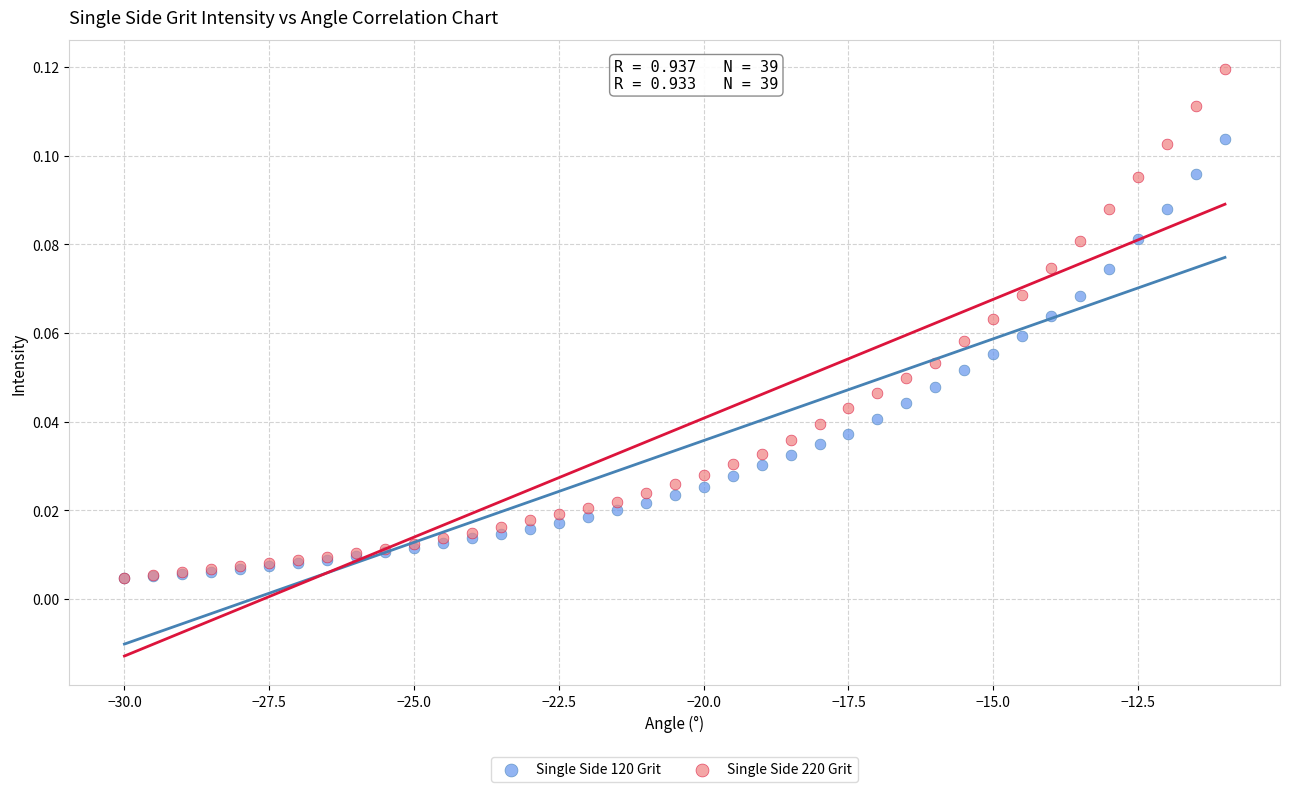

What are all the series names shown in the legend?

Single Side 120 Grit, Single Side 220 Grit